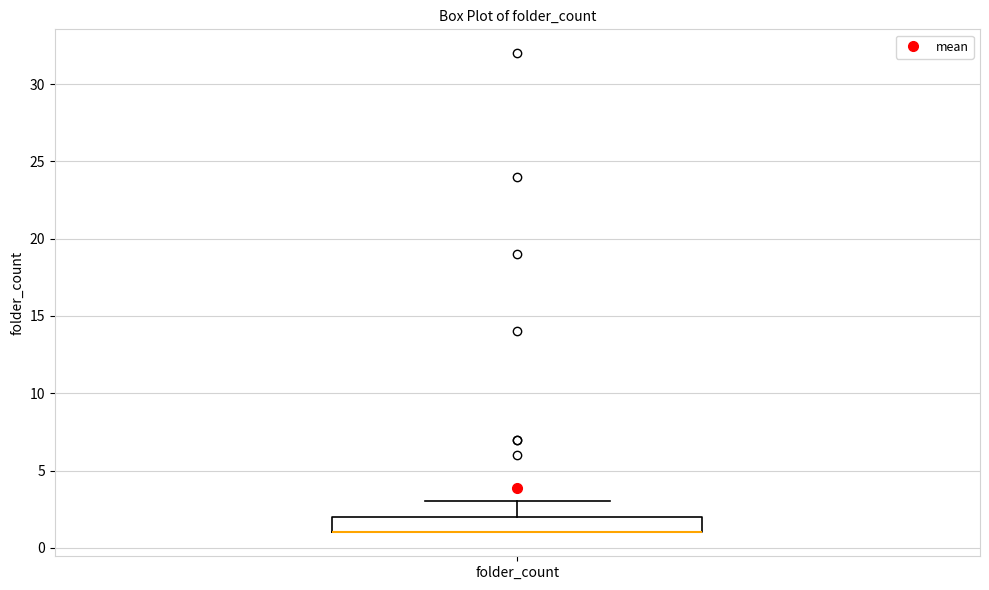

Read this box plot against the y-axis: the position of the median line, the range covered by the box, and the ends of both whiskers. The values are not printed on the chart, so give them approximately, as read against the axis.

median 1 (drawn on the box's lower edge), box 1 to 2, whiskers 1 to 3